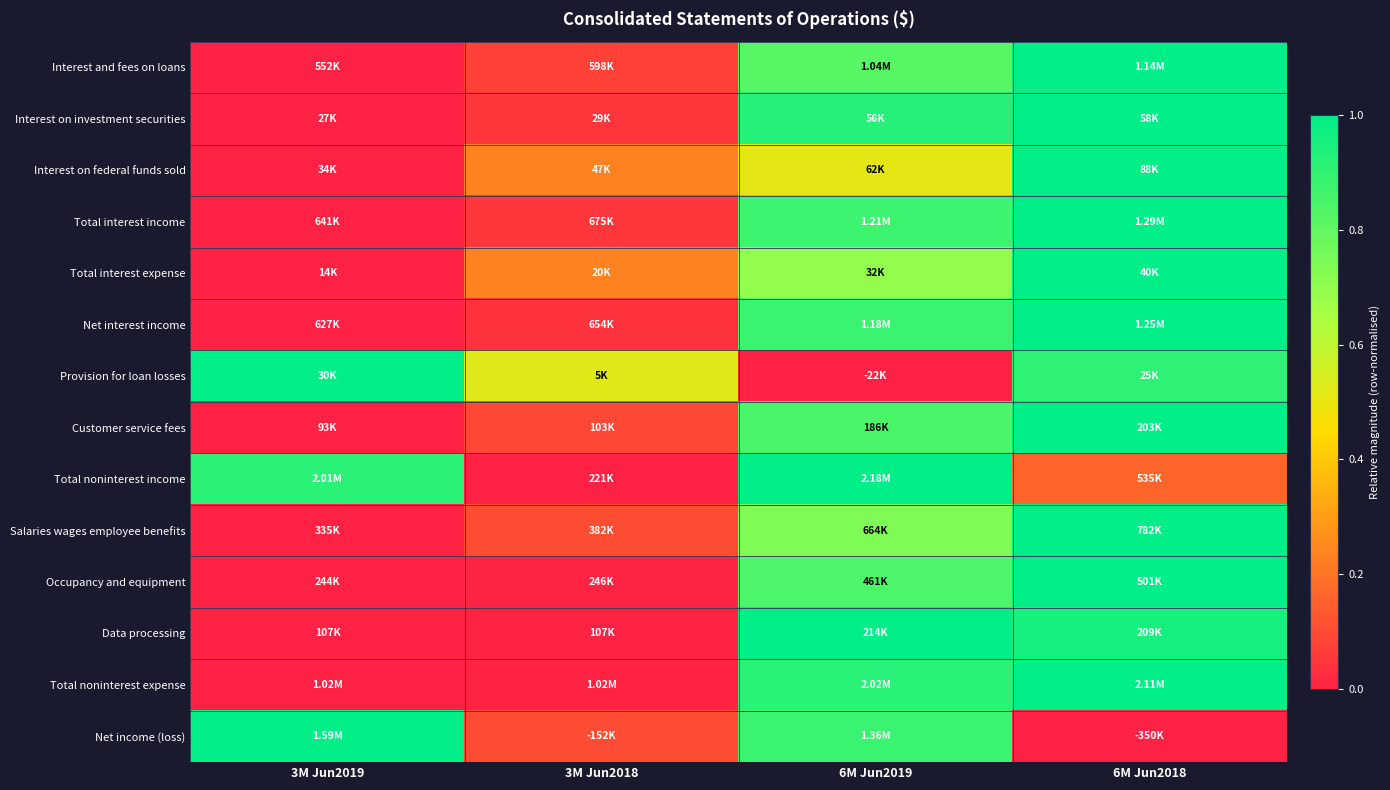

What is the spread (max minus min) of values at 3M Jun2019?

1.0